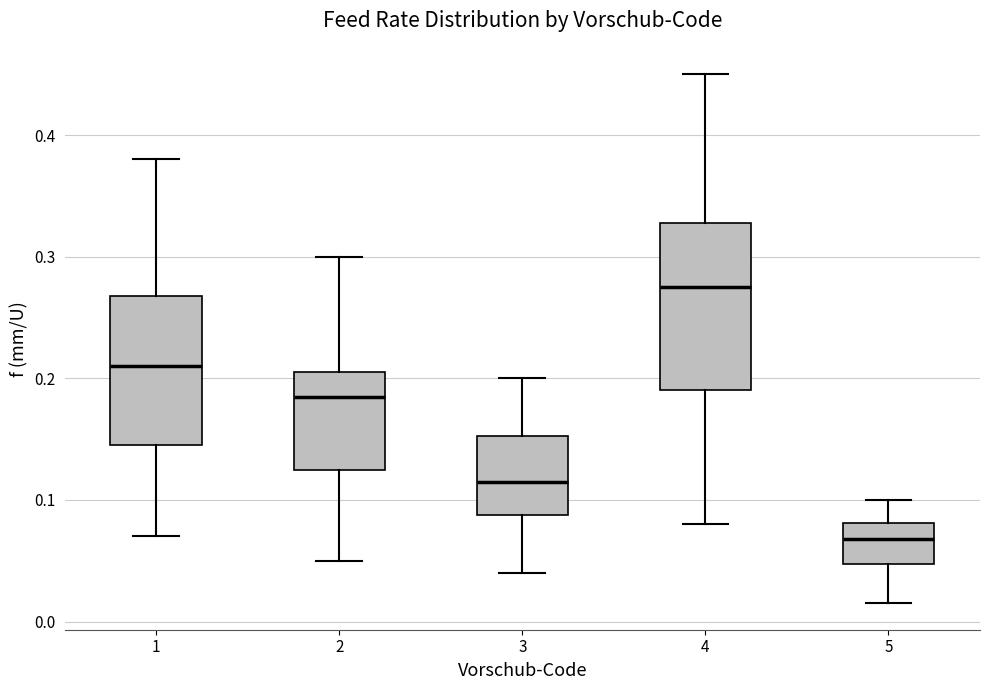

Reading left to right, transcribe this box plot: for each box, give where its median line is, the range the box spans, and where its two whiskers end, as read against the y-axis. The values are not printed on the chart, so give them approximately, as read against the axis.

1: median 0.21, box 0.15 to 0.27, whiskers 0.07 to 0.38
2: median 0.19, box 0.13 to 0.21, whiskers 0.05 to 0.30
3: median 0.12, box 0.09 to 0.15, whiskers 0.04 to 0.20
4: median 0.28, box 0.19 to 0.33, whiskers 0.08 to 0.45
5: median 0.07, box 0.05 to 0.08, whiskers 0.02 to 0.10